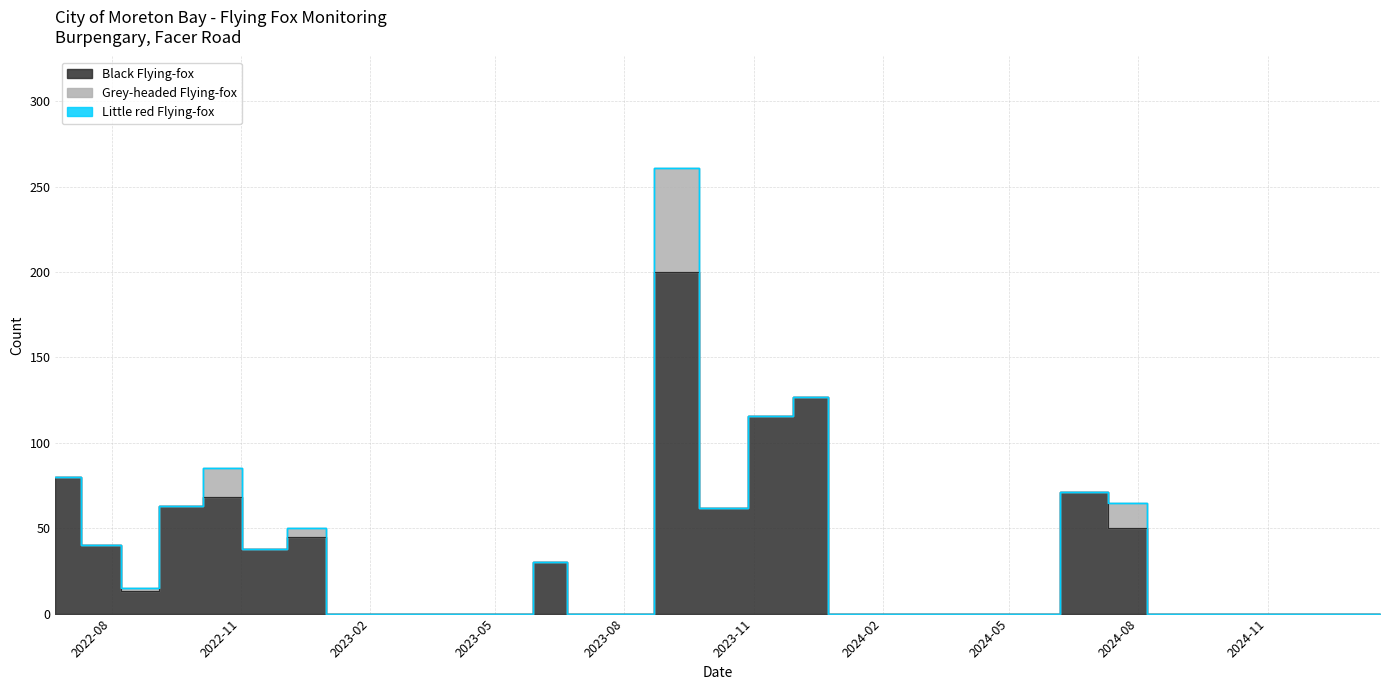

How many lines are shown in the chart?

3